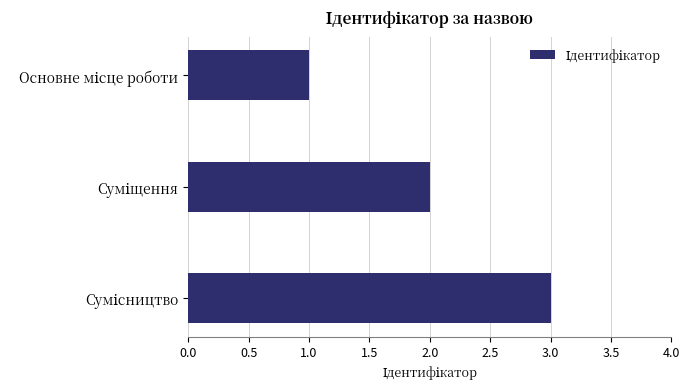

What is the greatest value displayed?

3